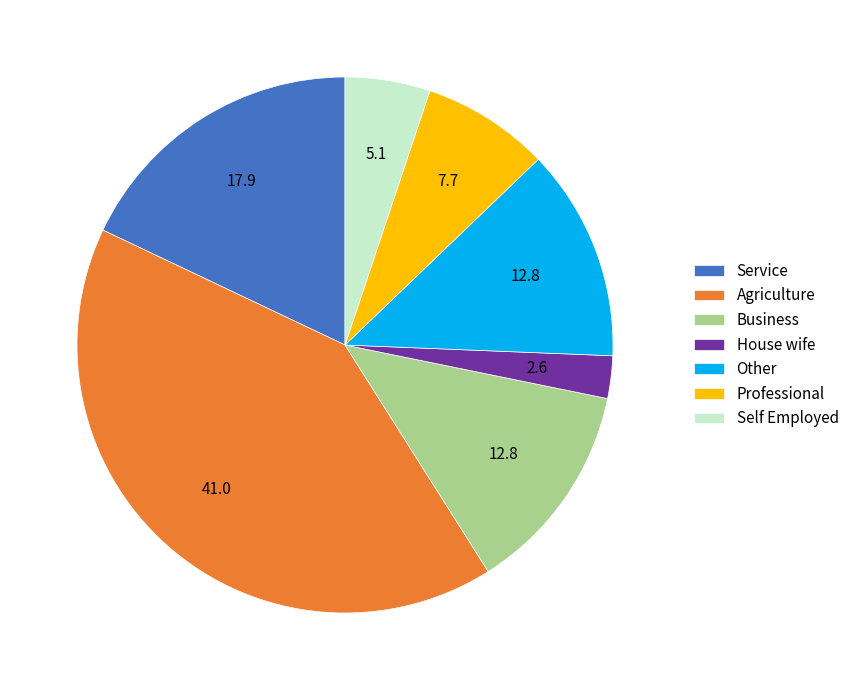

True or false: Other accounts for 21% of the total.

False